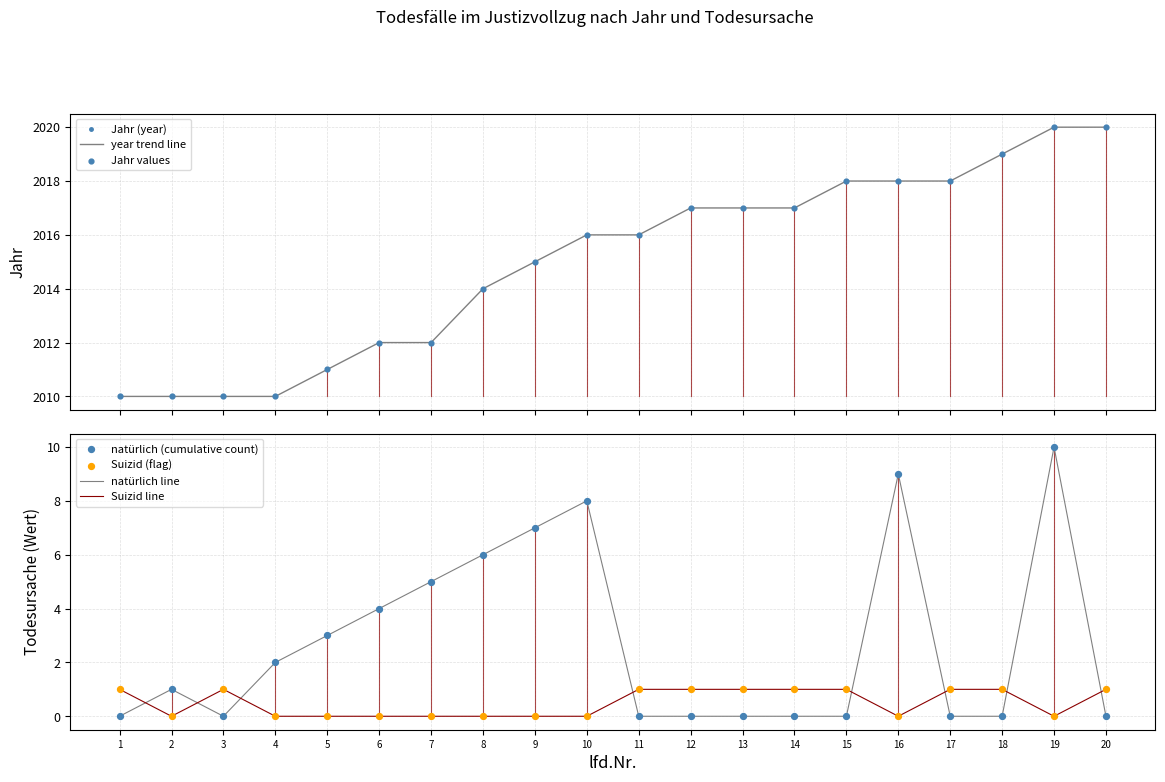

What are all the series names shown in the legend?

natuerlich, Suizid